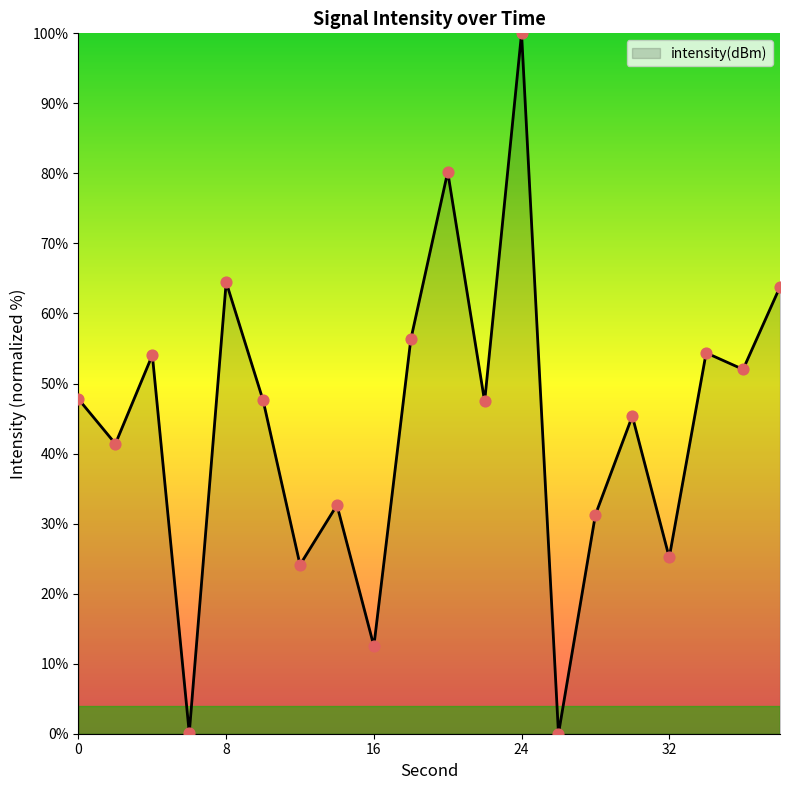

What is the maximum value shown in the chart?

100.0